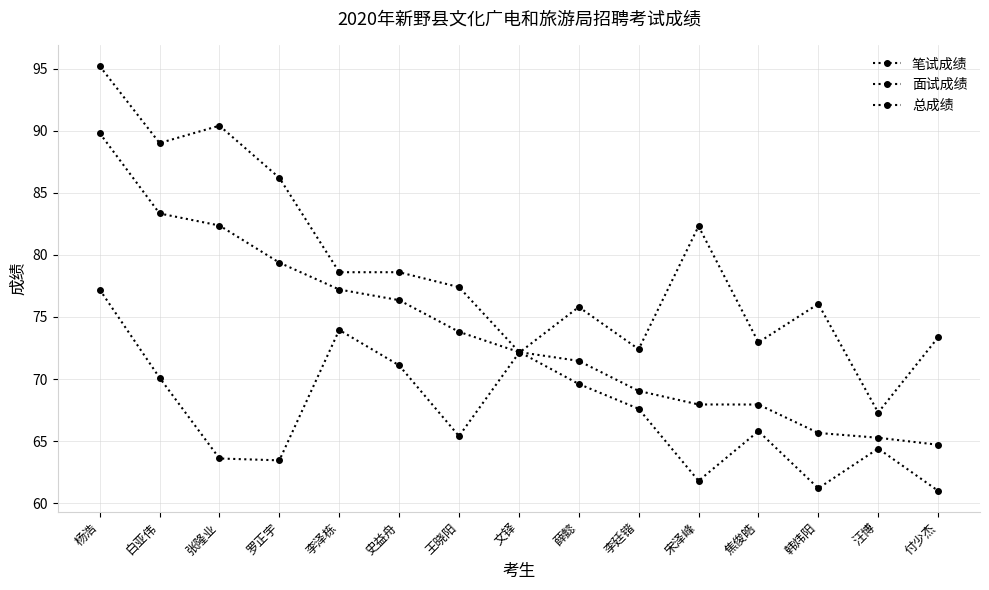

True or false: 面试成绩 has a value of 44.3 at 李廷锴.

False